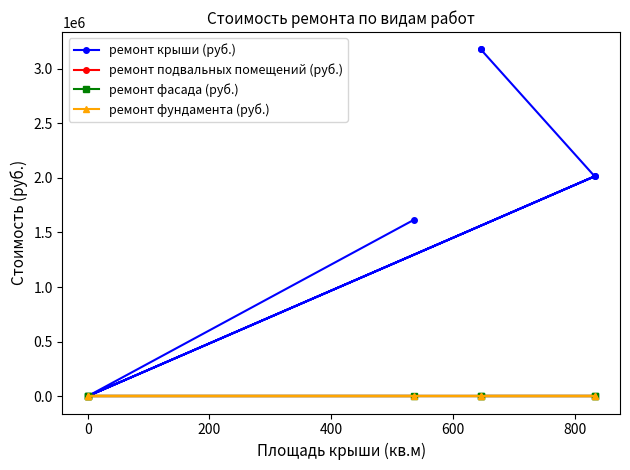

True or false: ремонт фундамента (руб.) and ремонт подвальных помещений (руб.) intersect in this chart.

False